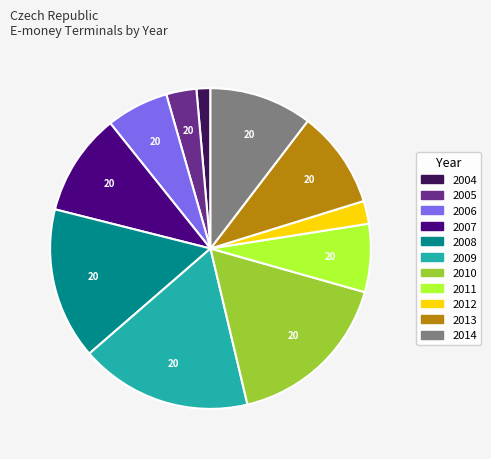

Approximately how many times larger is the value at 2007 compared to 2004?

7.4